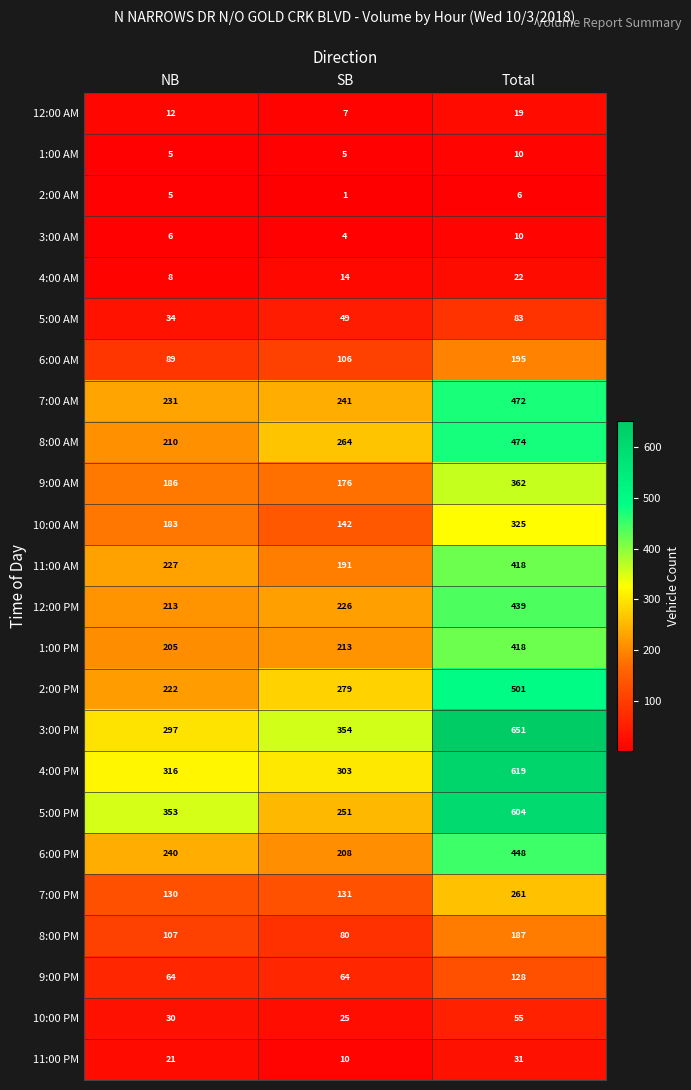

Read the 7:00 PM value at SB.

131